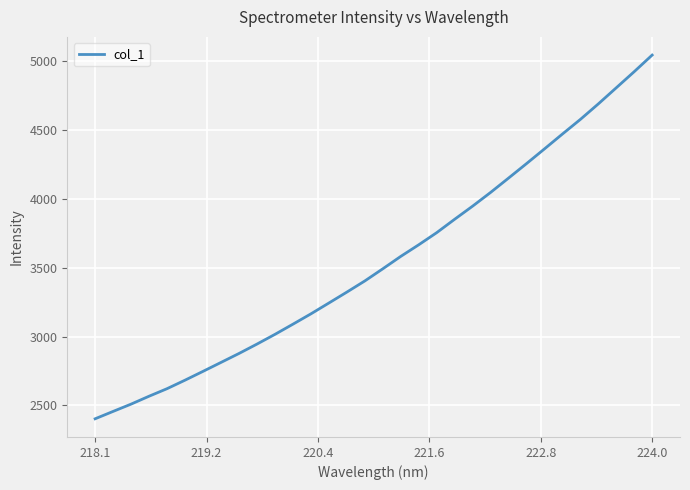

What is the difference between the maximum and minimum values?

2640.3